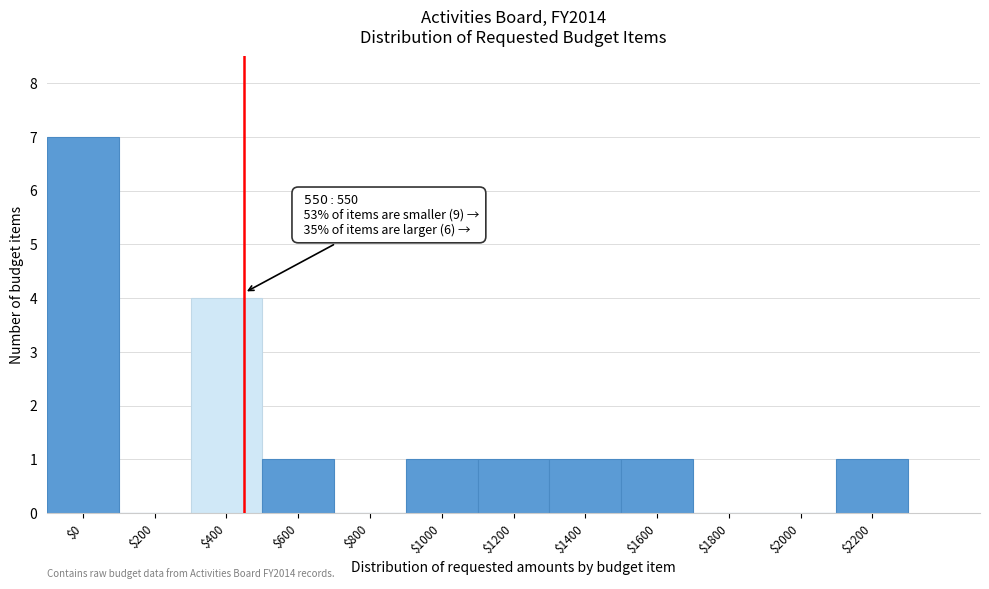

The value at $0 is 7. True or false?

True